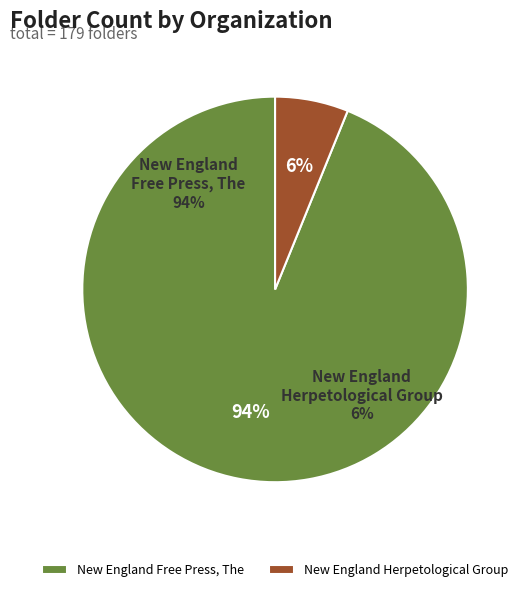

Rank the categories by value from lowest to highest.

New England Herpetological Group, New England Free Press, The